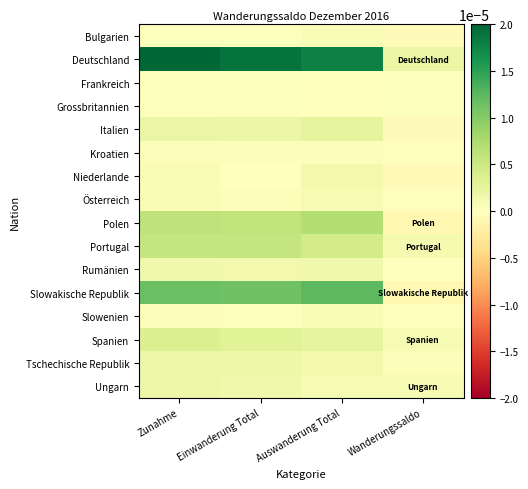

At Einwanderung Total, list the series in order from smallest to largest.

Niederlande, Bulgarien, Frankreich, Grossbritannien, Slowenien, Kroatien, Österreich, Rumänien, Ungarn, Tschechische Republik, Italien, Spanien, Portugal, Polen, Slowakische Republik, Deutschland